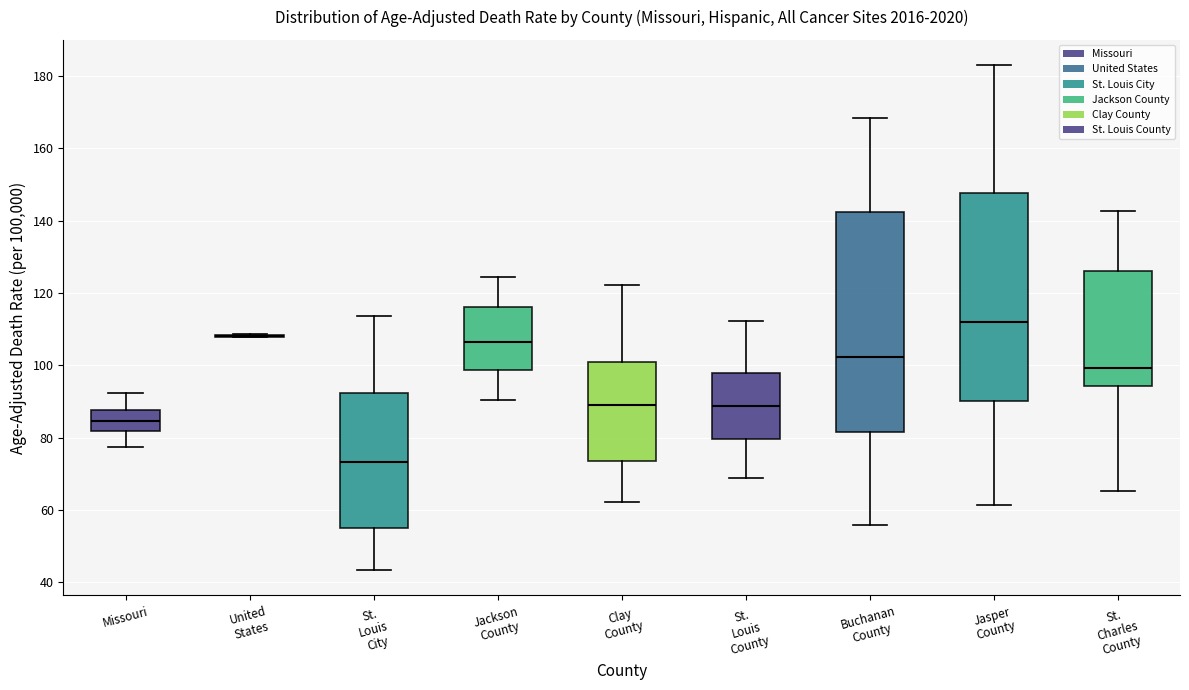

Reading left to right, read every box against the y-axis: the position of its median line, the range the box covers, and the ends of its whiskers. The values are not printed on the chart, so give them approximately, as read against the axis.

Missouri: median 84, box 82 to 88, whiskers 78 to 92
United States: box collapsed to a line at 108, whiskers 108 to 108
St. Louis City: median 74, box 56 to 92, whiskers 44 to 114
Jackson County: median 106, box 98 to 116, whiskers 90 to 124
Clay County: median 90, box 74 to 102, whiskers 62 to 122
St. Louis County: median 88, box 80 to 98, whiskers 68 to 112
Buchanan County: median 102, box 82 to 142, whiskers 56 to 168
Jasper County: median 112, box 90 to 148, whiskers 62 to 184
St. Charles County: median 100, box 94 to 126, whiskers 66 to 142